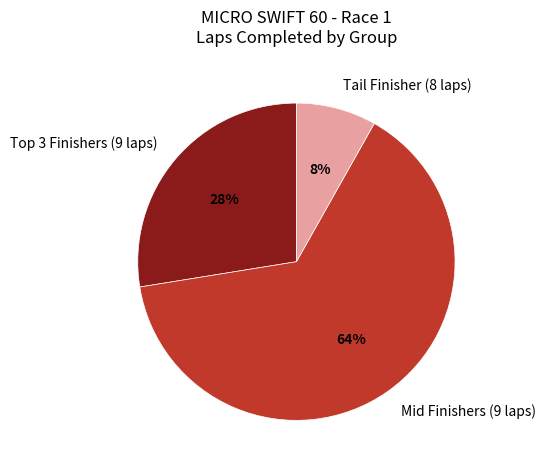

Rank the categories by value from lowest to highest.

Tail Finisher (8 laps), Top 3 Finishers (9 laps), Mid Finishers (9 laps)